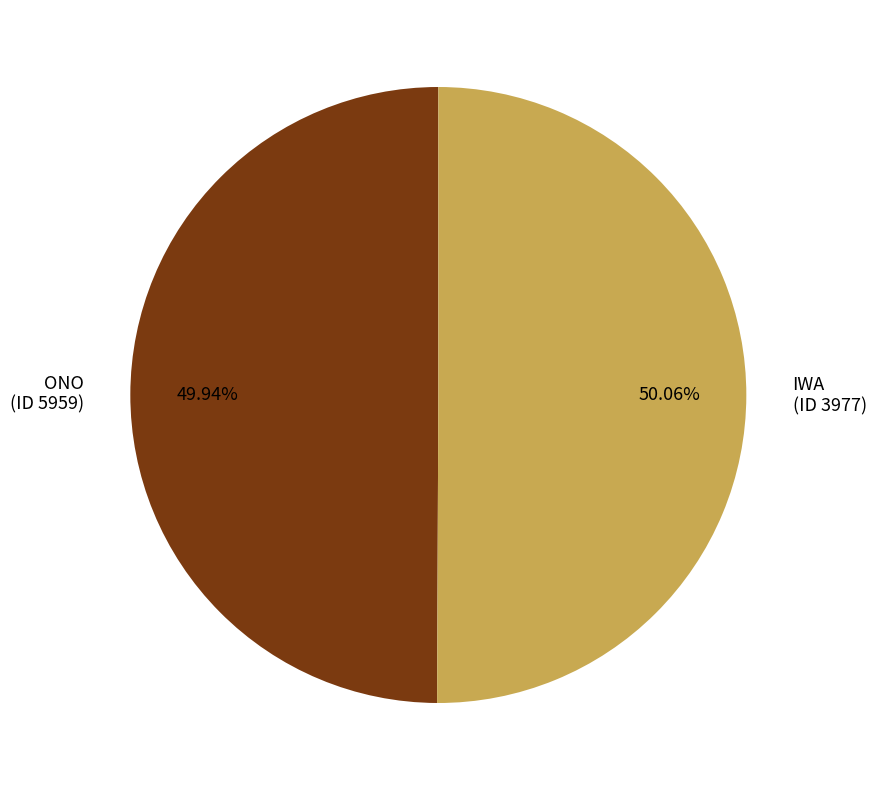

Does any single category account for the majority?

Yes